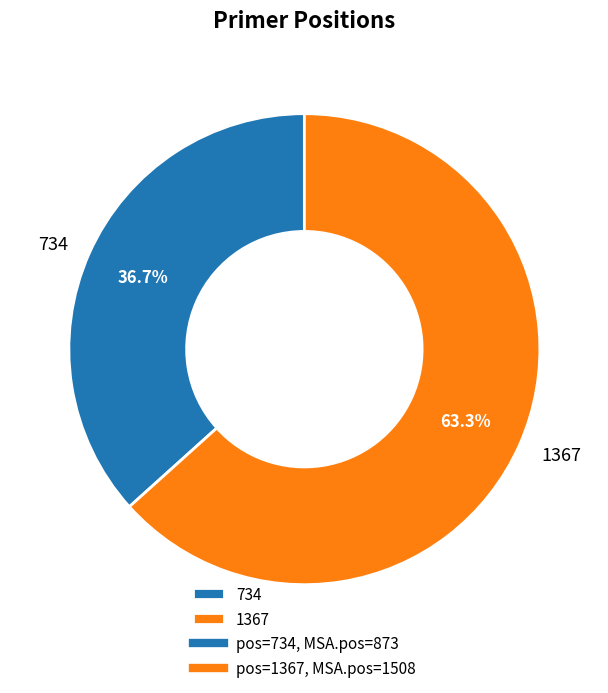

Which has a higher value, 734 or 1367?

1367